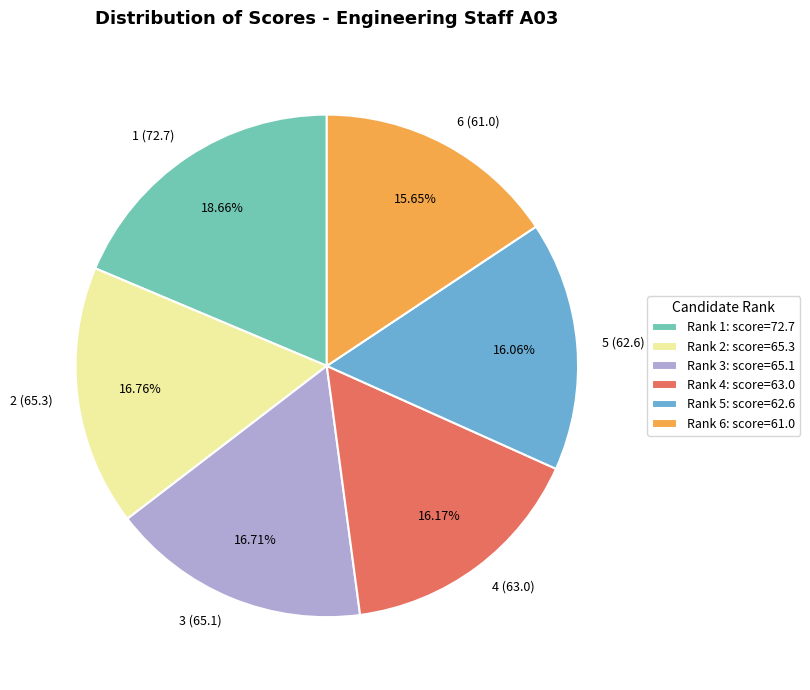

Is 1 (72.7) the majority of the pie?

No